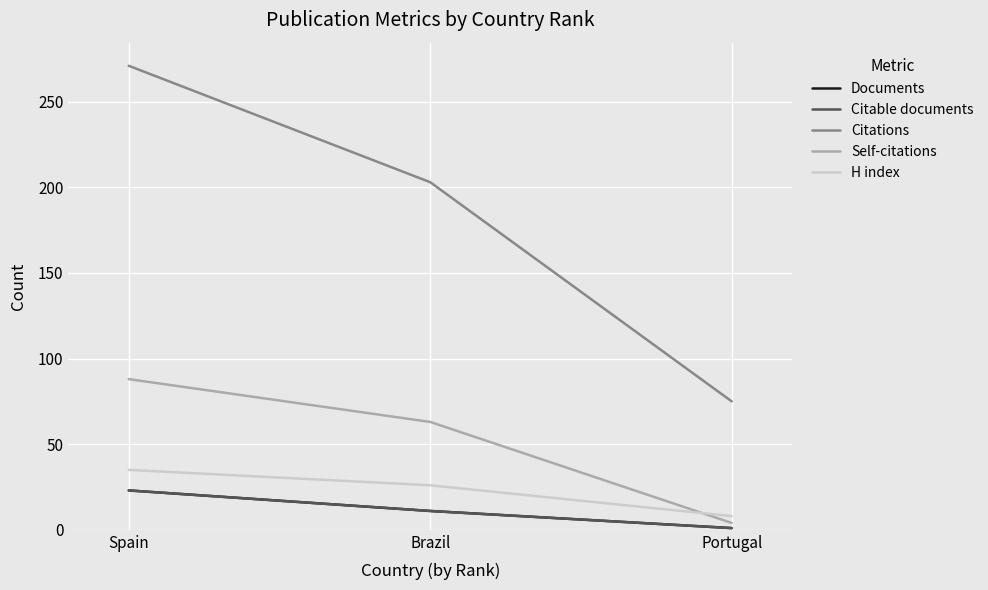

Does the chart display data point markers on the line(s)?

No